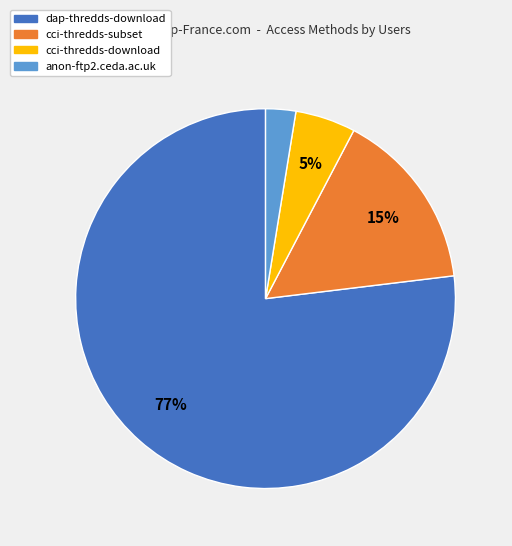

Which category has the smallest portion of the pie?

anon-ftp2.ceda.ac.uk